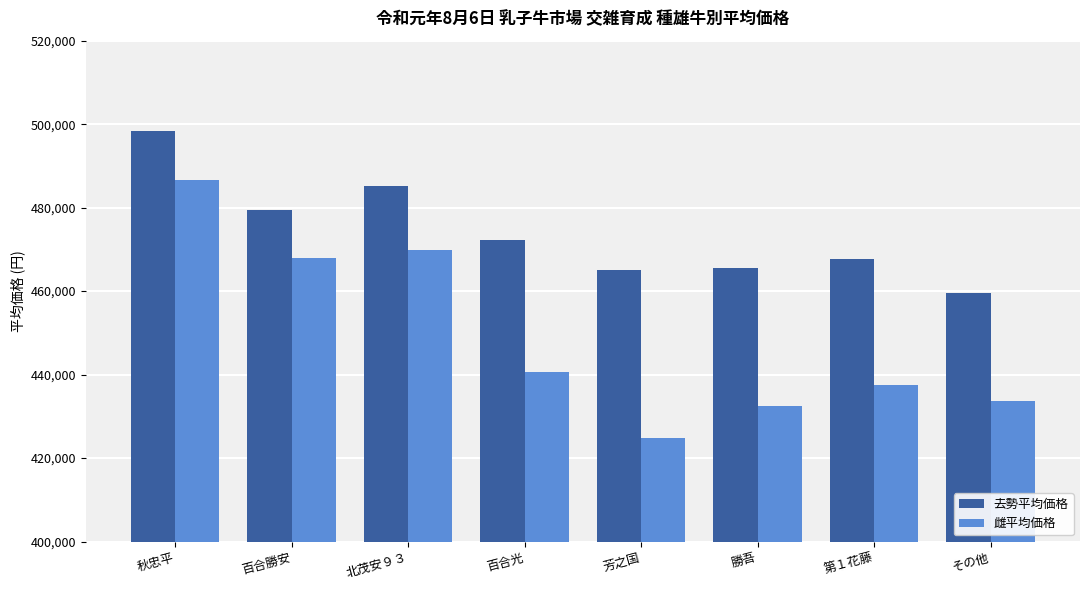

Which series has the largest total across all categories?

去勢平均価格